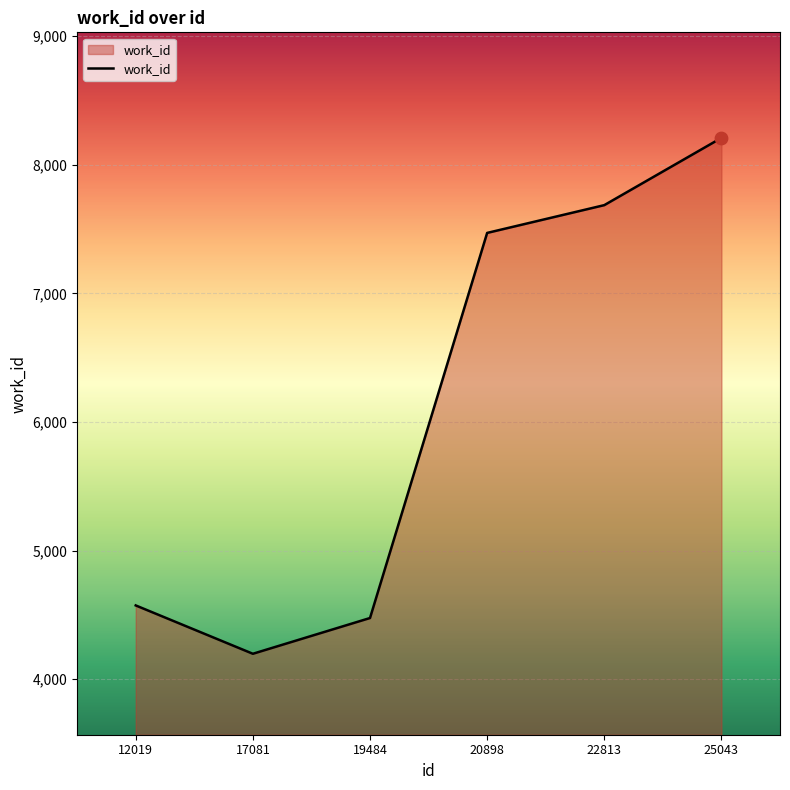

Which has a higher value, 19484 or 12019?

12019